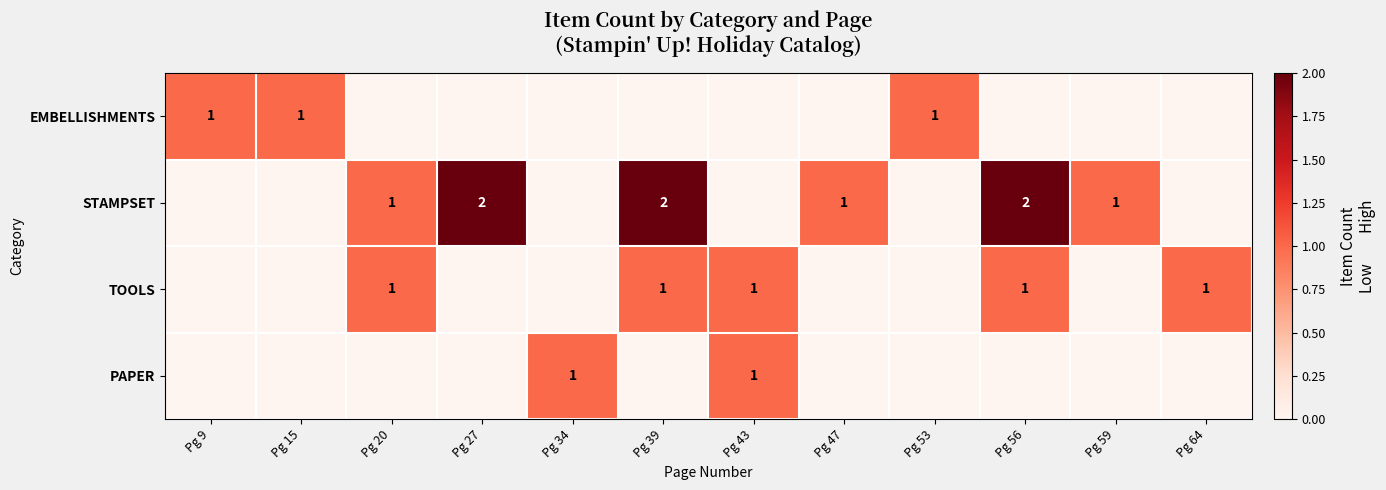

Is it true that TOOLS equals 0 at Pg 43?

False